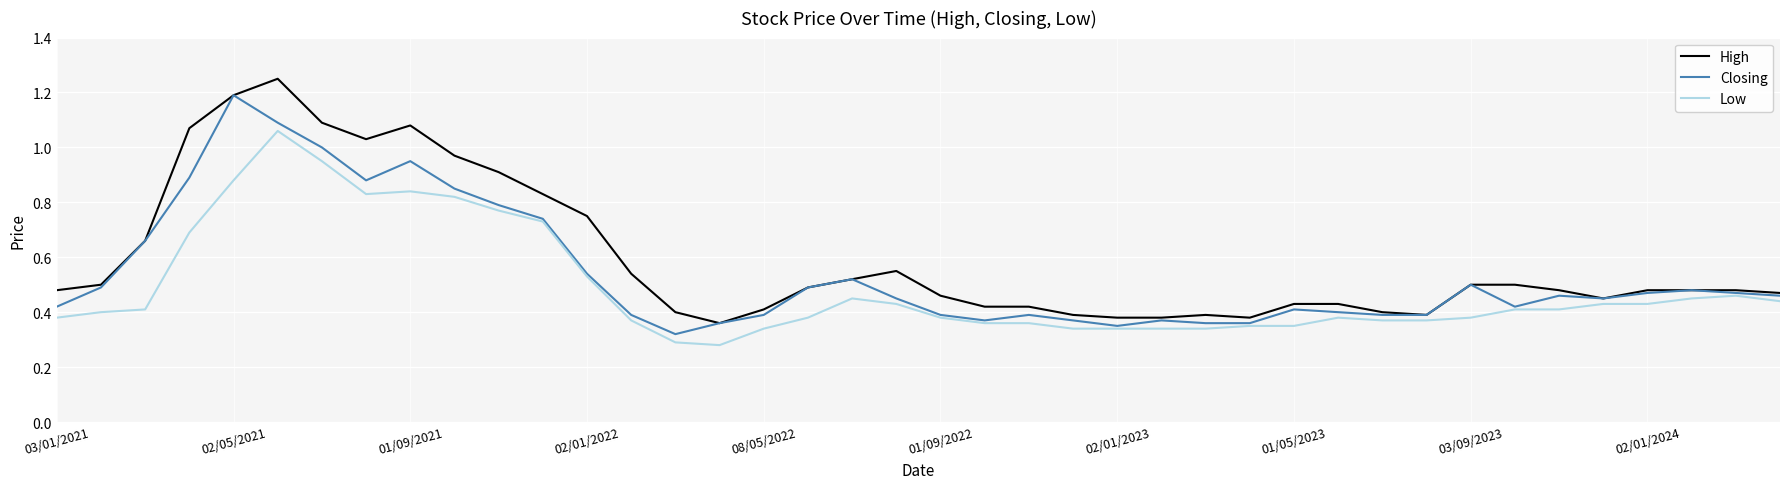

Which series has the largest range (max minus min)?

High